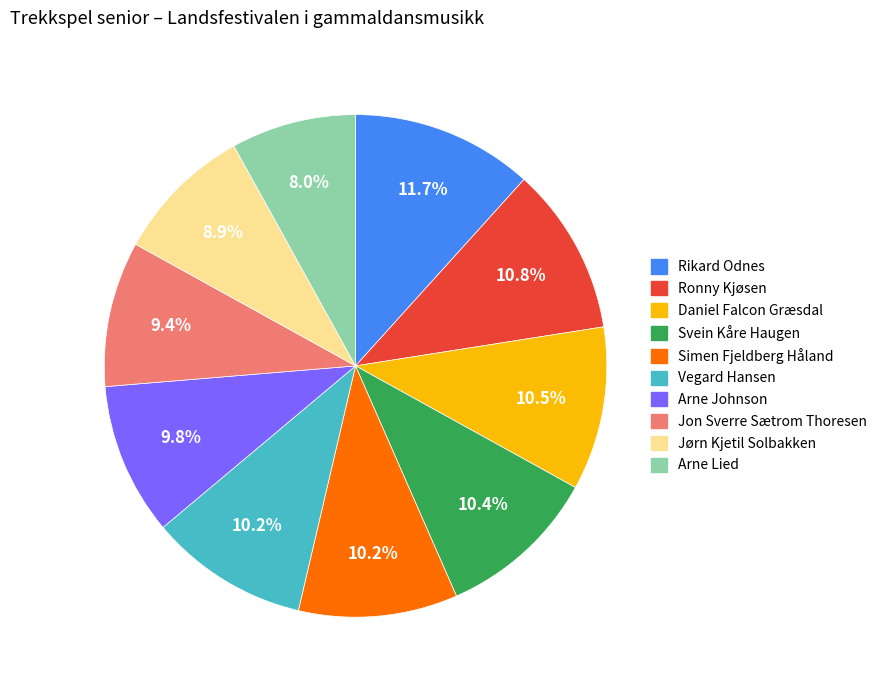

Which has a higher value, Rikard Odnes or Simen Fjeldberg Håland?

Rikard Odnes